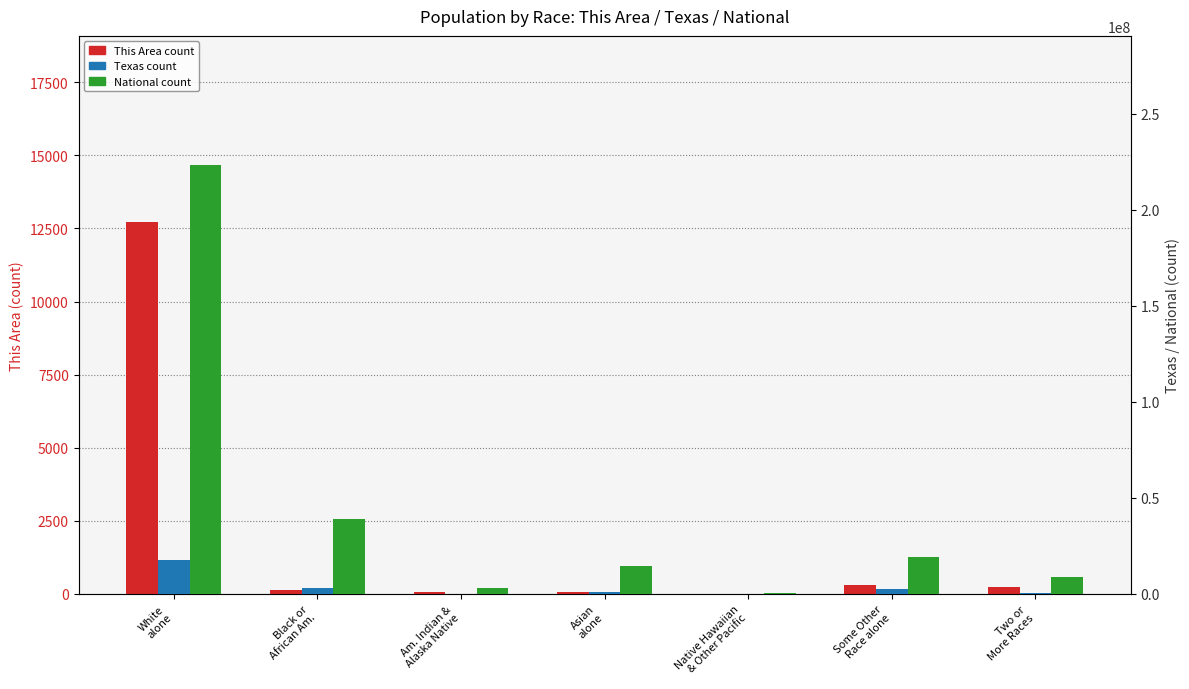

What is the value of the National bar at the 3rd from the left?

2932248